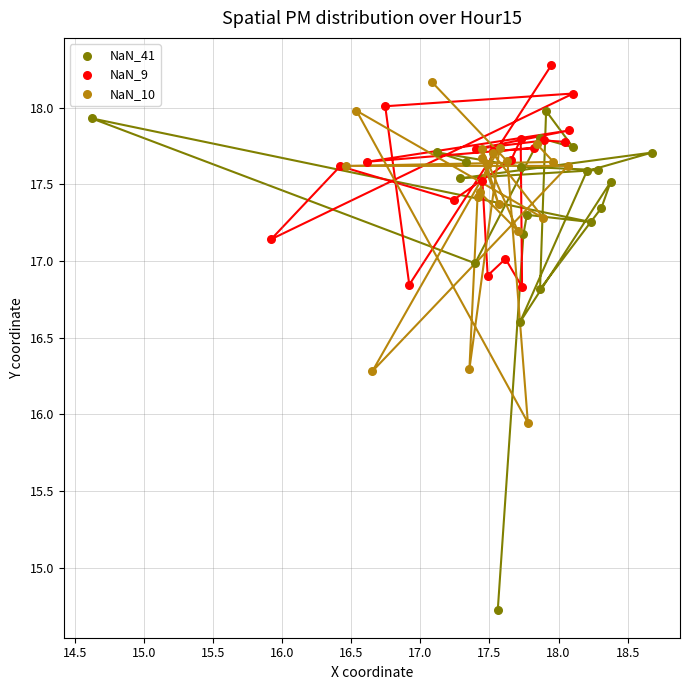

Which series contains the lowest Y value?

NaN_41